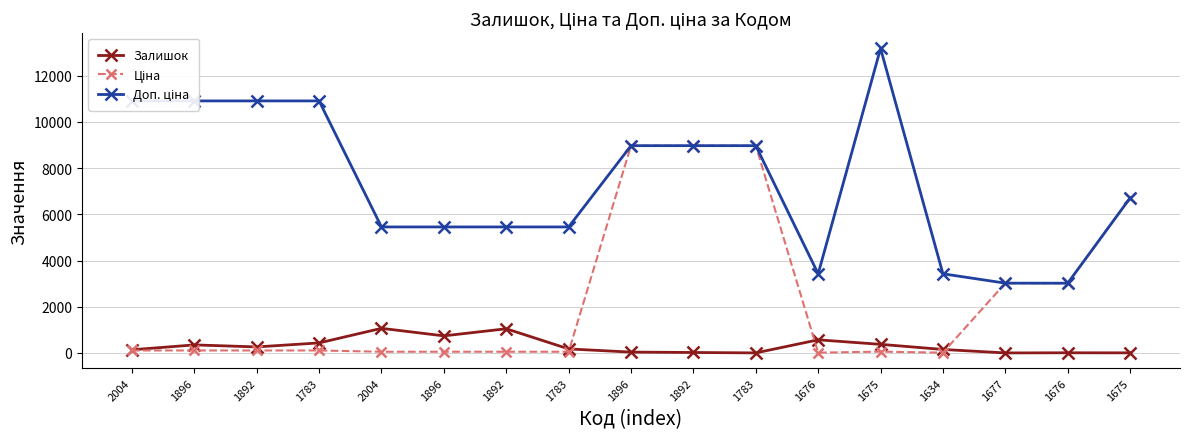

How many distinct data groups are displayed?

3